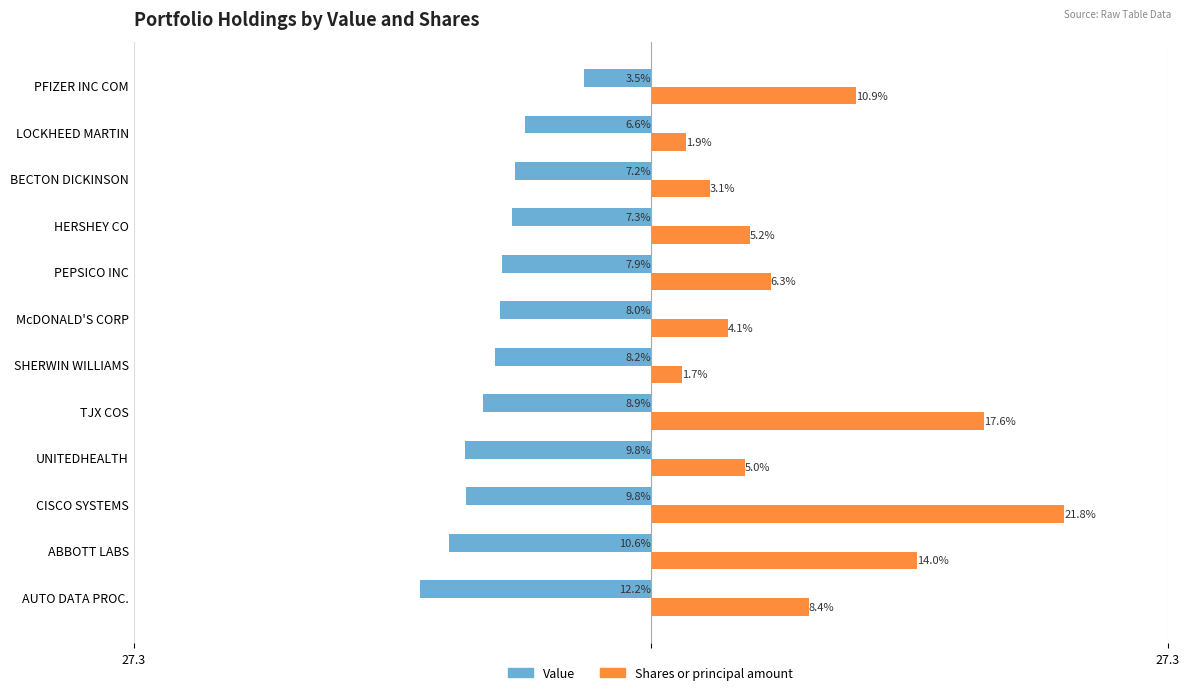

What are all the series names shown in the legend?

Value, Shares or principal amount